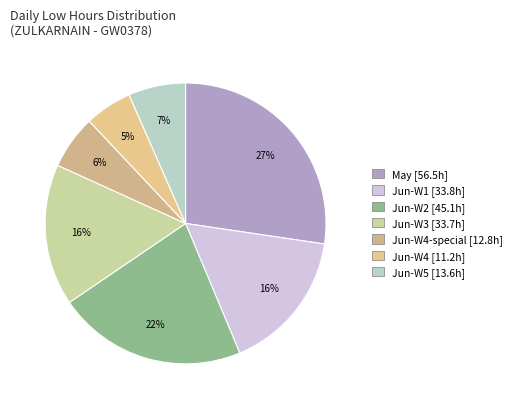

How many segments does this pie chart have?

7